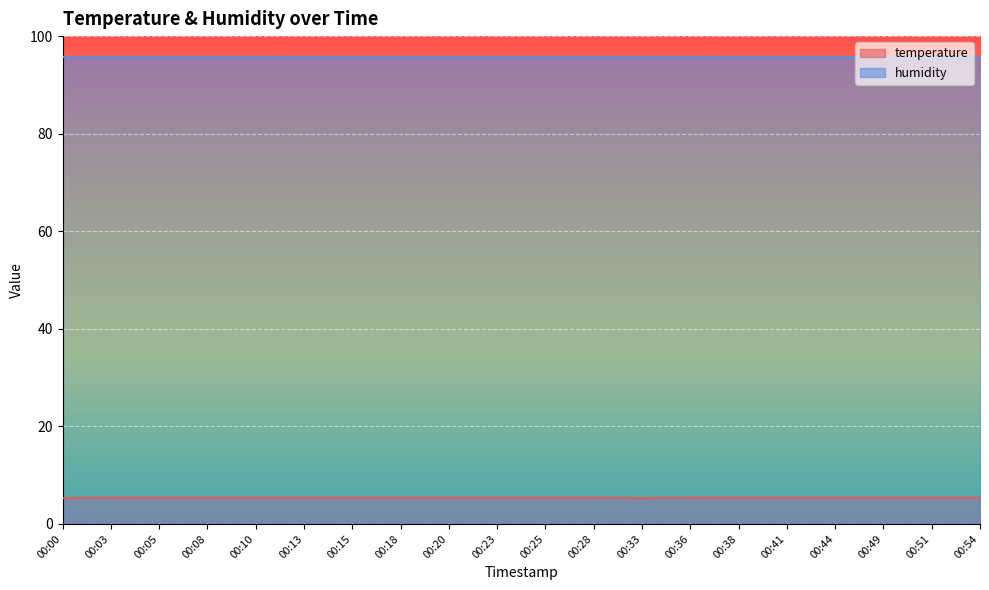

True or false: there are more than 1 points higher than both neighbors.

False